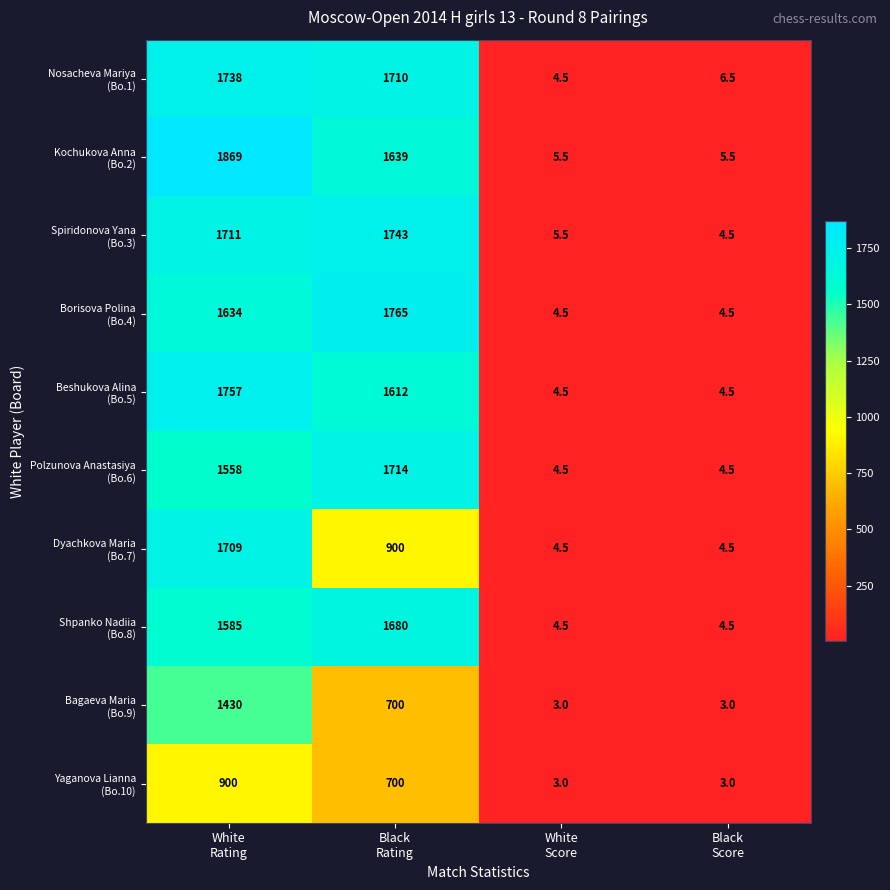

How many categories are shown in the chart?

4